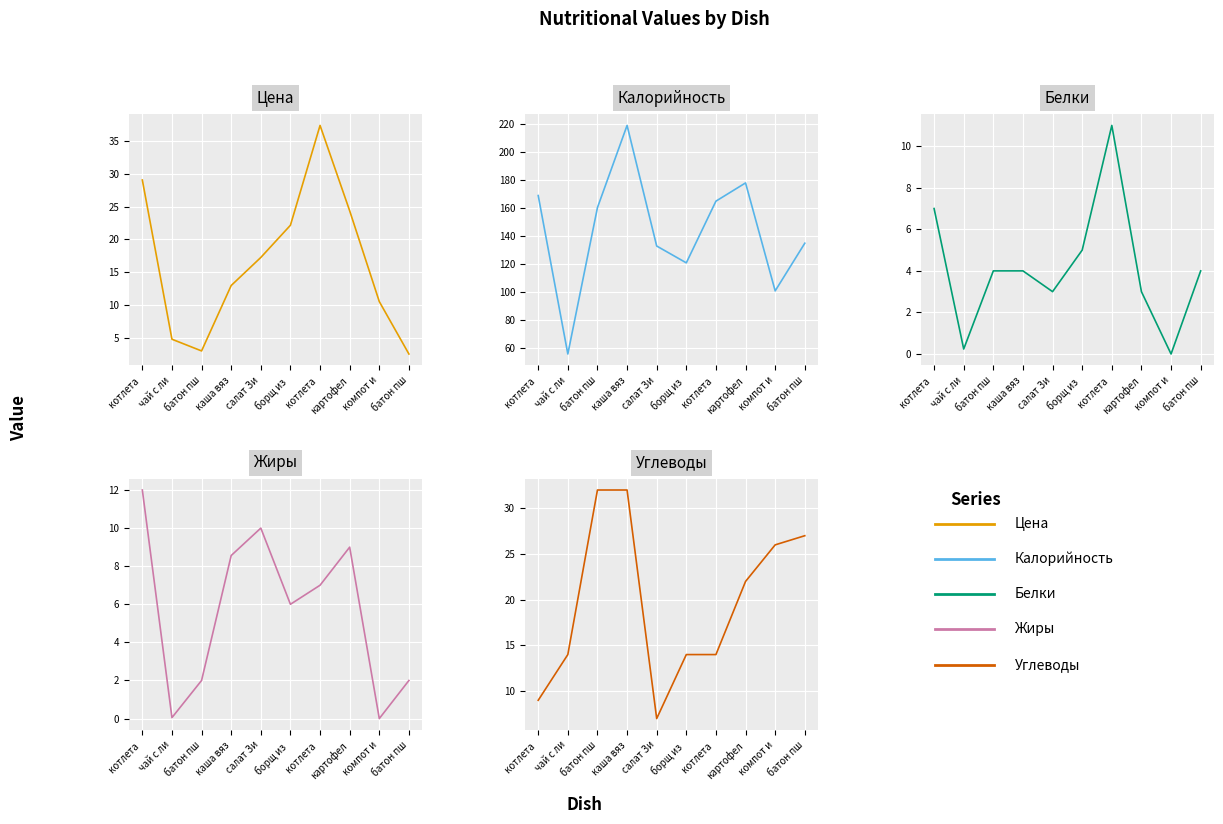

Count the number of data series in this chart.

5